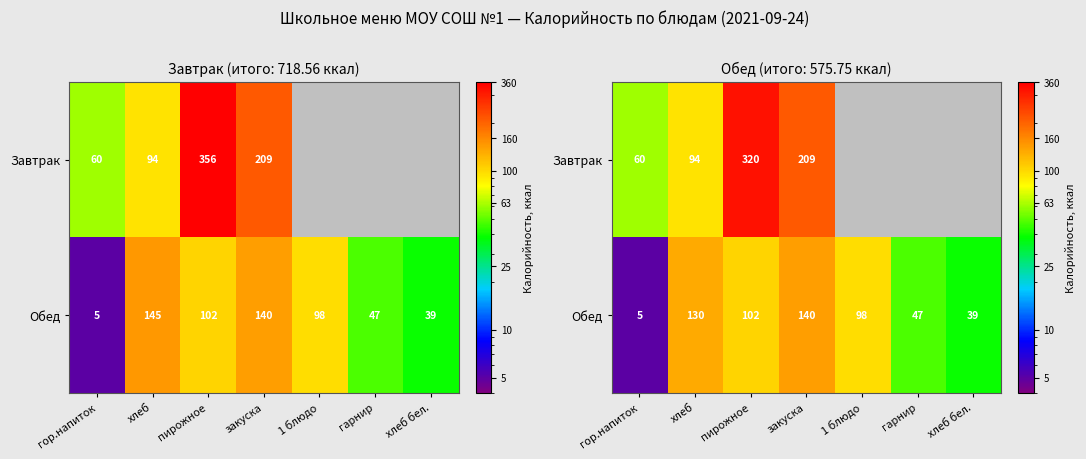

How many series are shown in this chart?

2